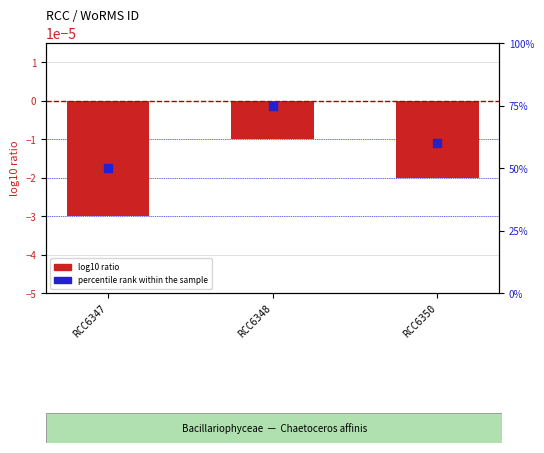

What are all the series names shown in the legend?

log10 ratio, percentile rank within the sample